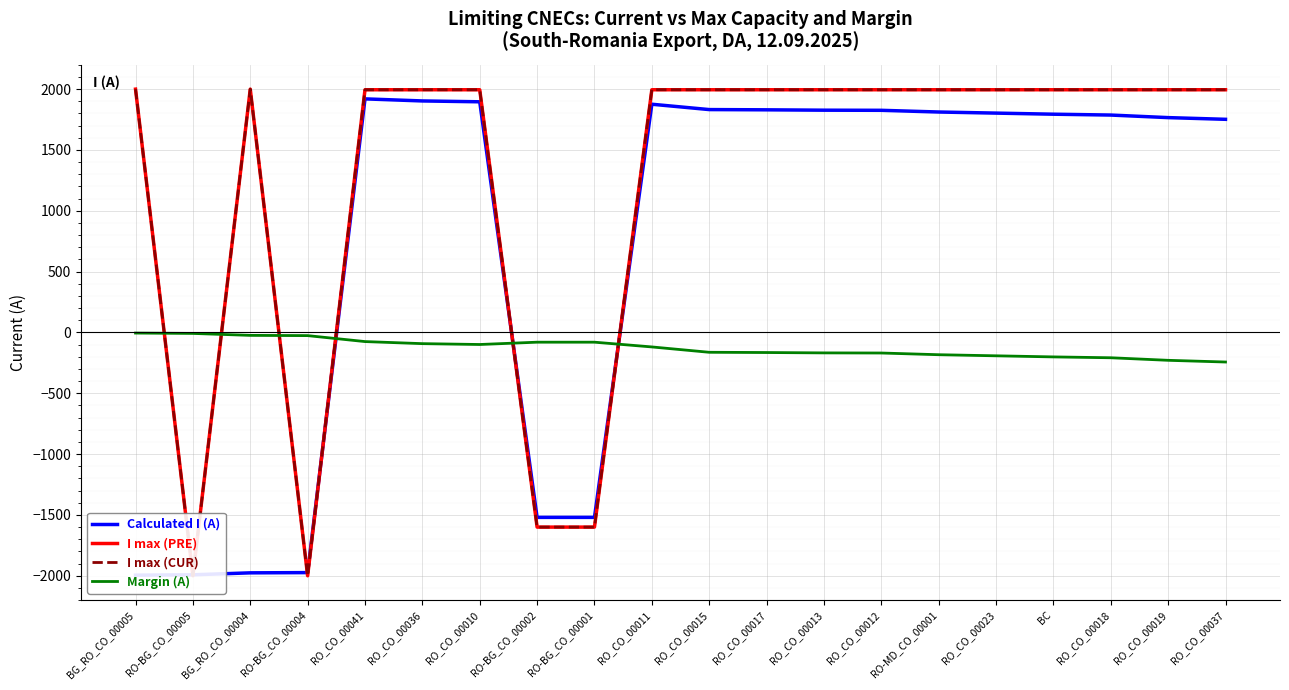

How many data points in I max (PRE) are less than 1995?

4